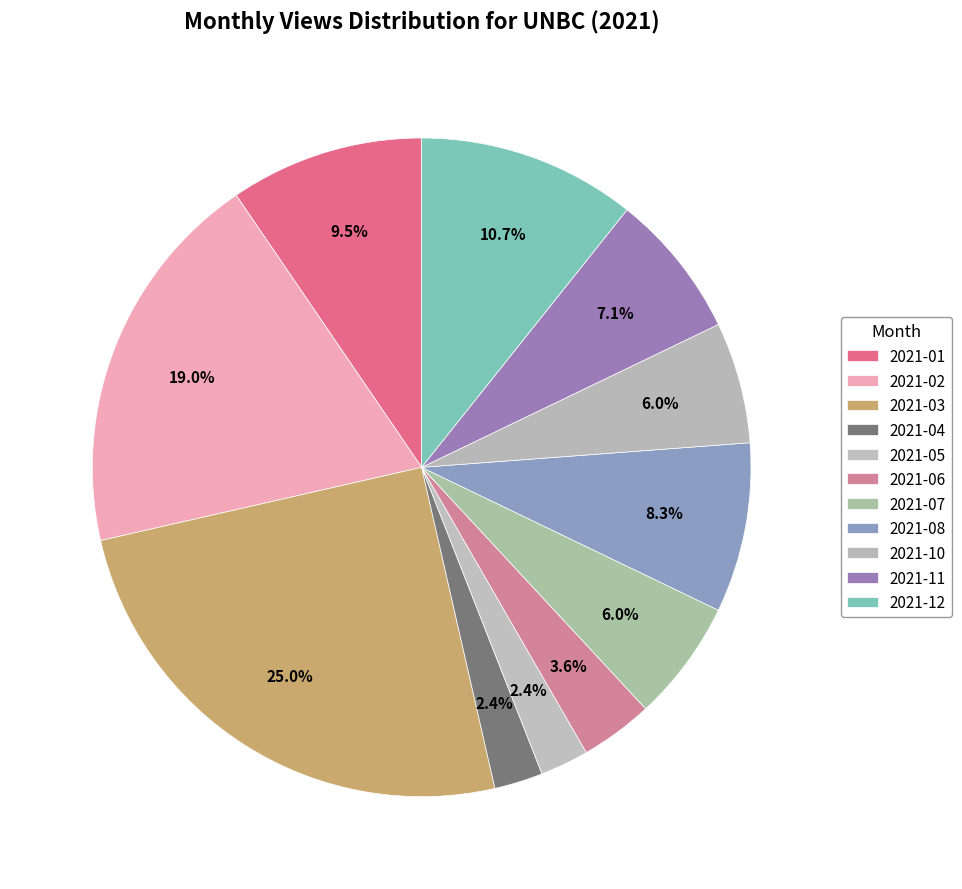

Count the number of slices in the pie.

11